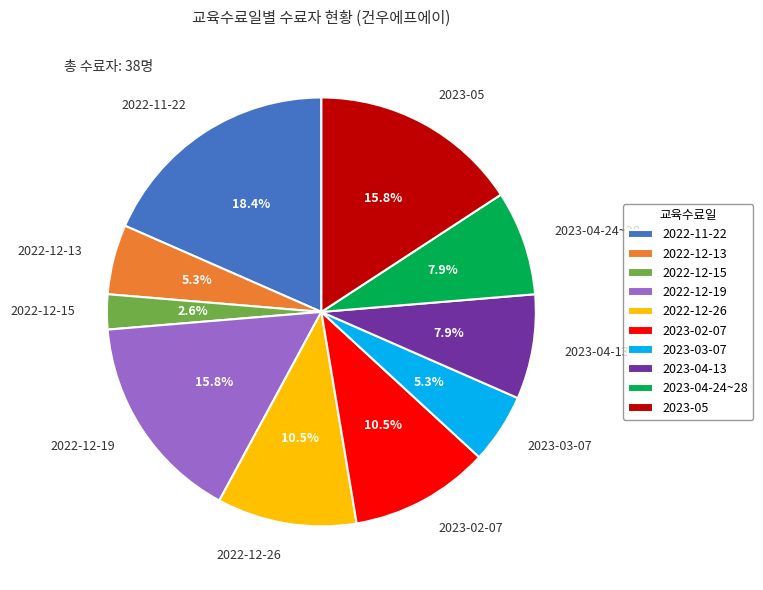

Count the number of slices in the pie.

10